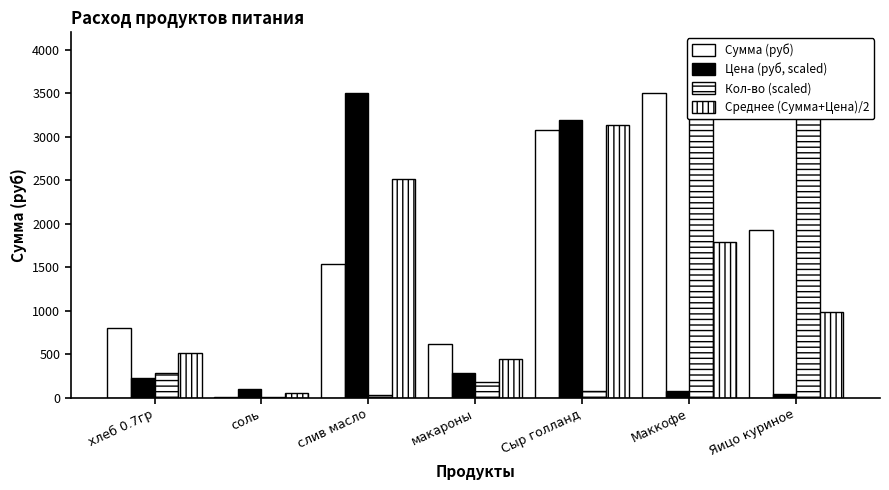

Which series has the widest spread of values?

Кол-во (scaled)